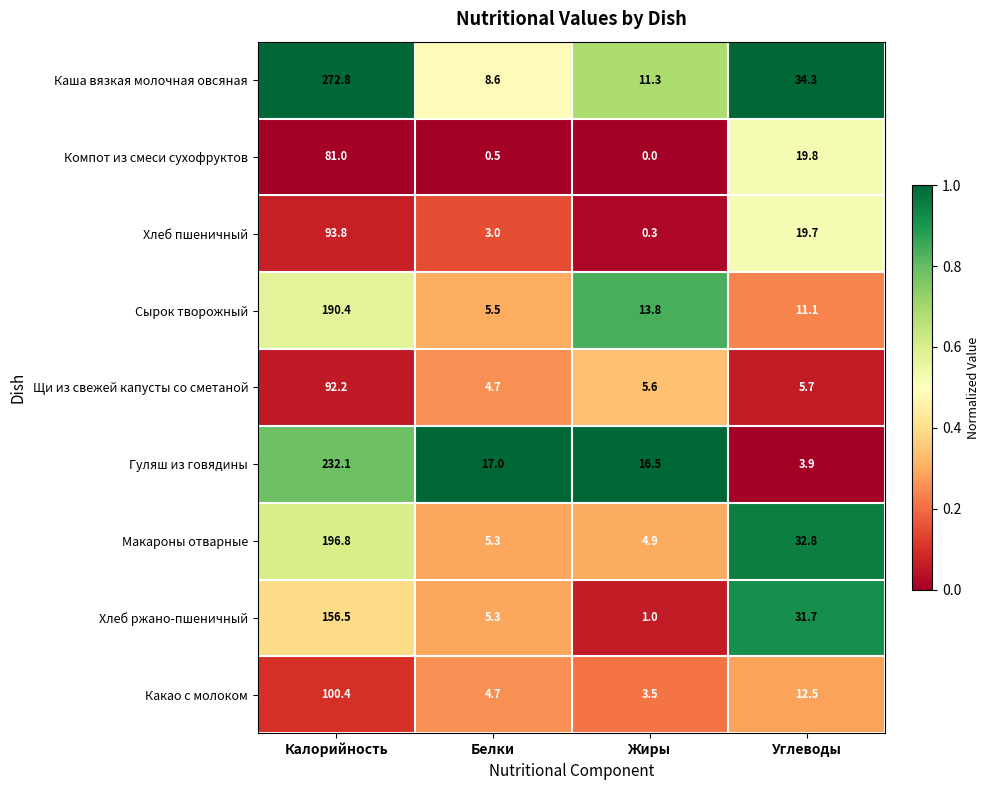

What is the spread (max minus min) of values at Жиры?

16.5